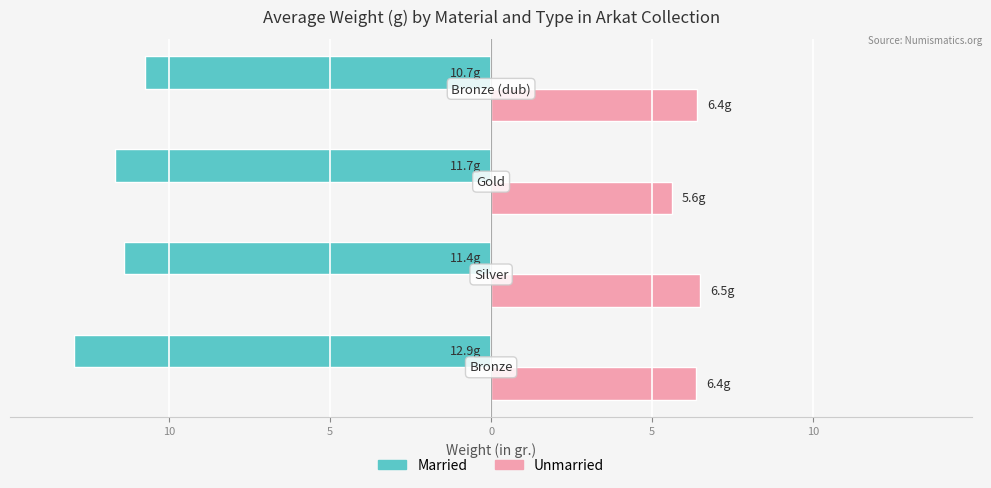

What are all the series names shown in the legend?

Married, Unmarried